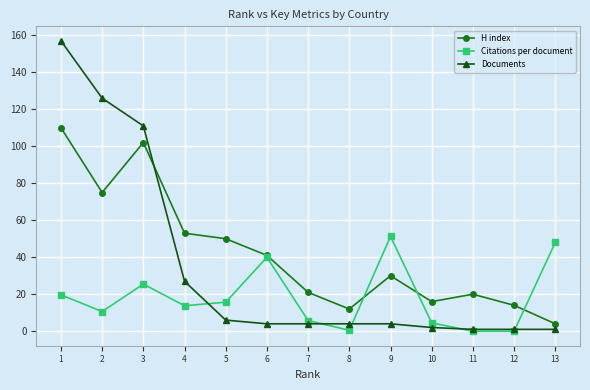

How many values in the Citations per document series exceed 13?

7